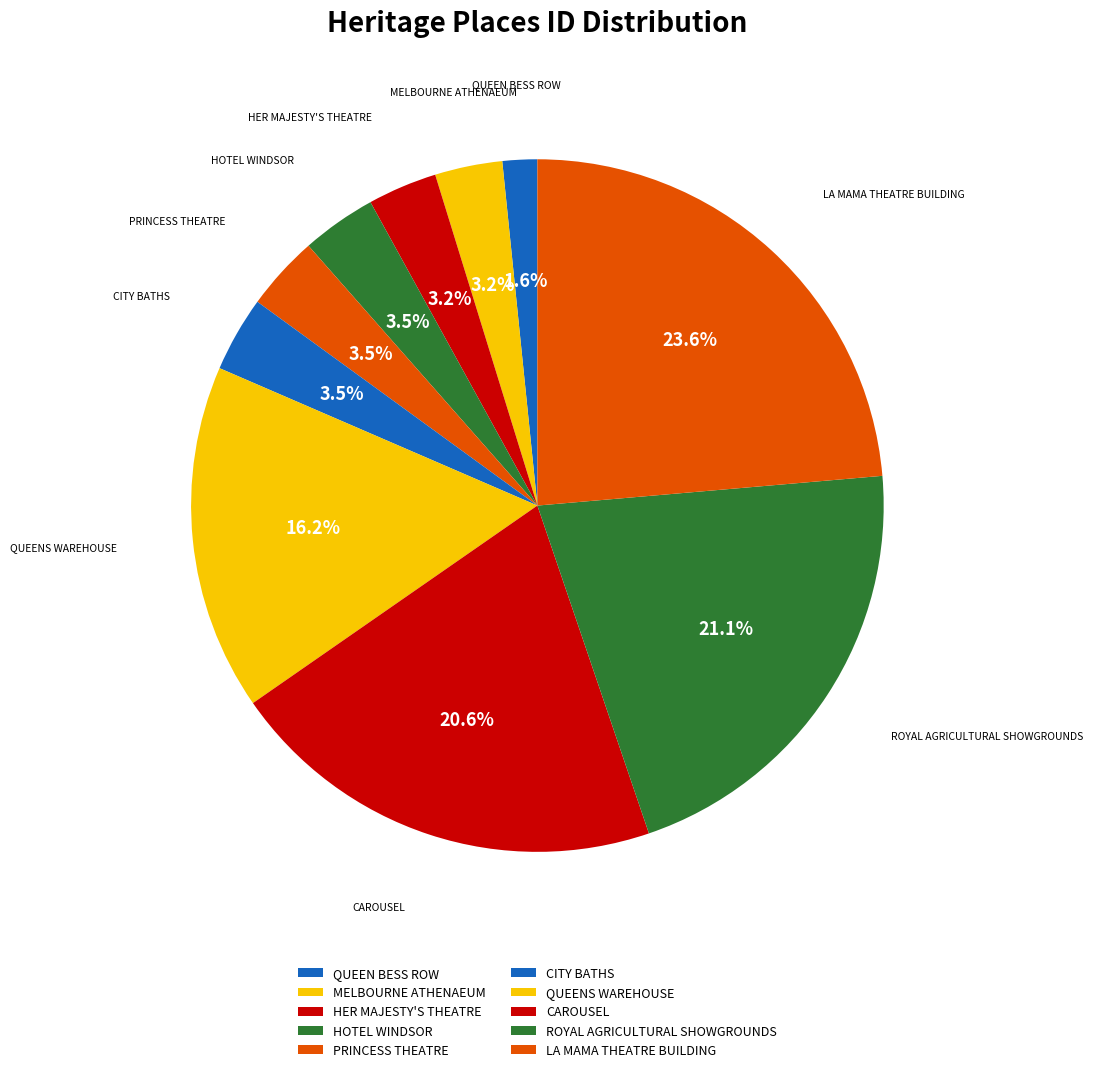

How many slices are in this pie chart?

10